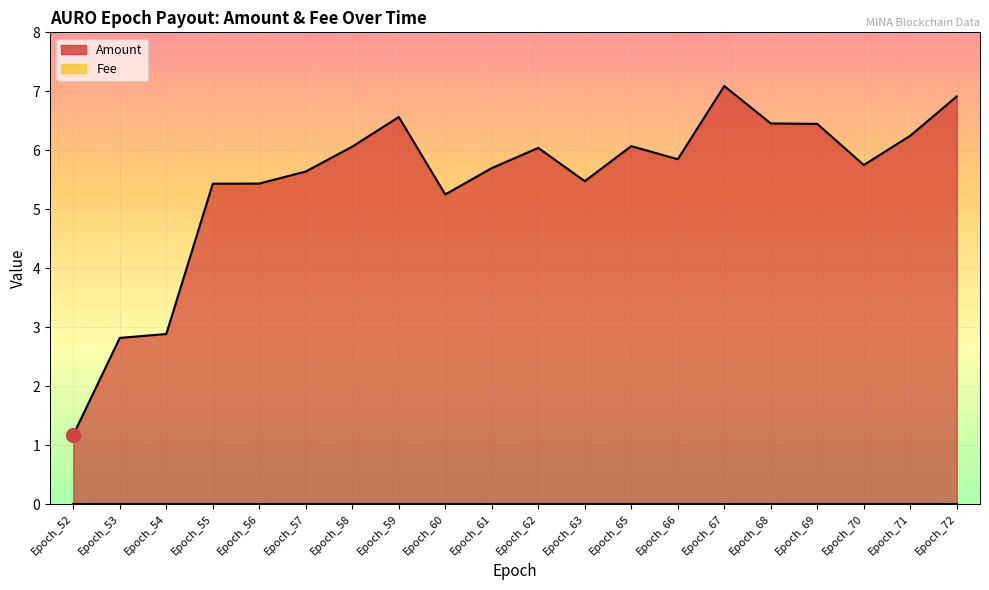

Between Epoch_58 and Epoch_61, which is larger?

Epoch_58